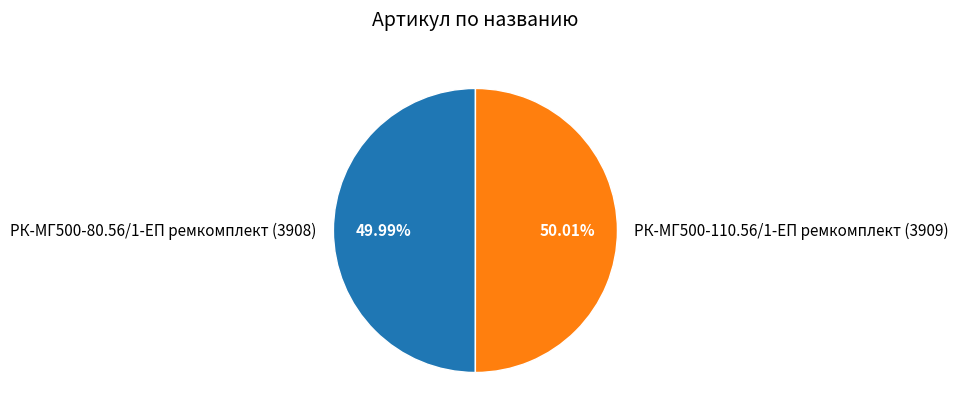

Is there a majority slice in this chart?

Yes